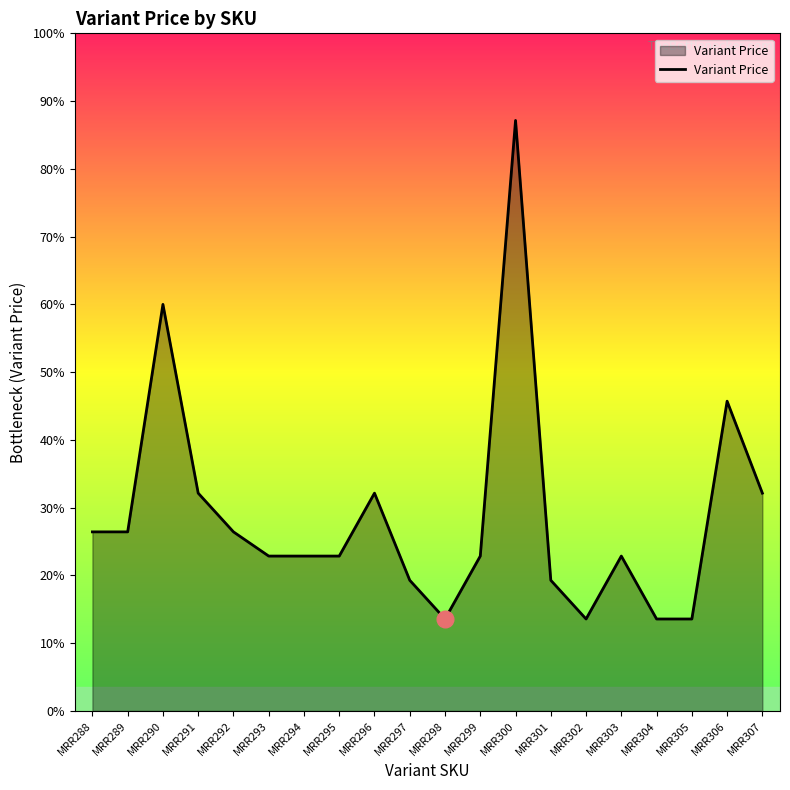

At which category does the data reach its first local valley?

MRR298